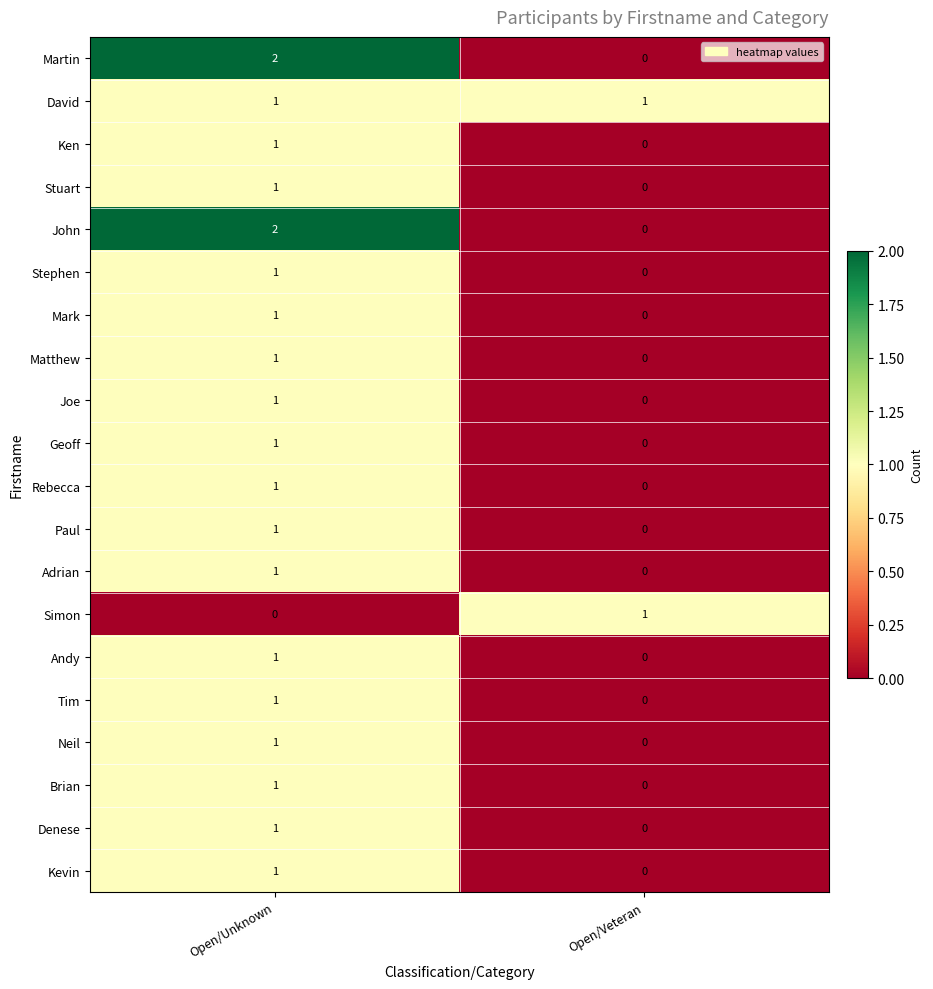

True or false: Joe has a value of 1 at Open/Unknown.

True